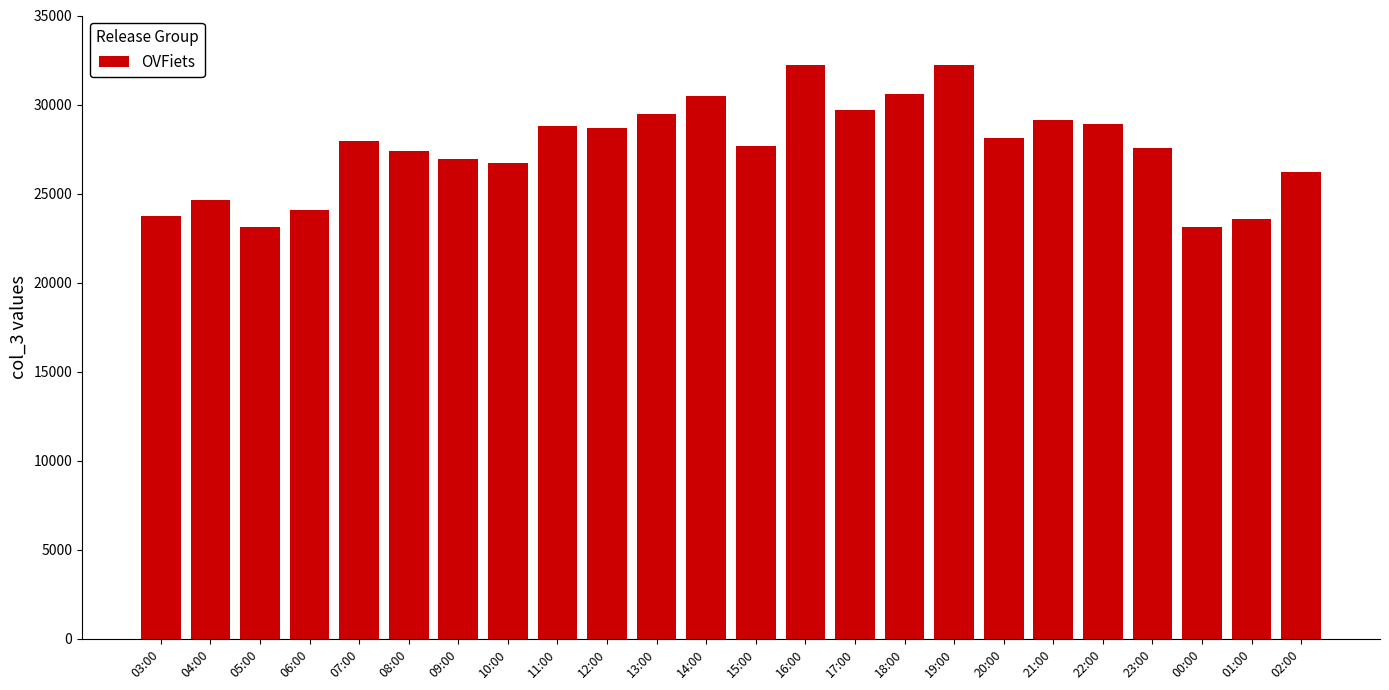

What is the change in value from 11:00 to 22:00?

+79